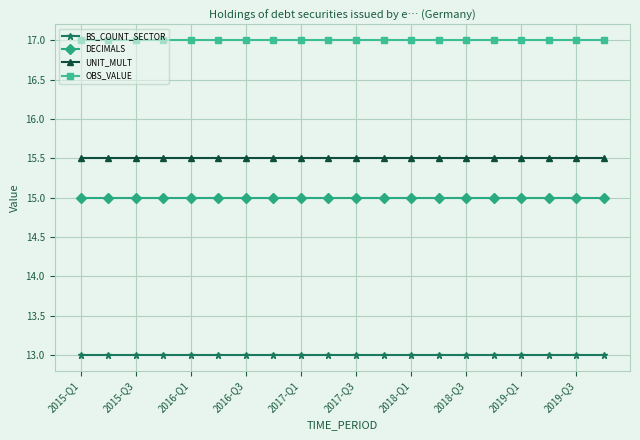

Which series has the largest total across all categories?

OBS_VALUE